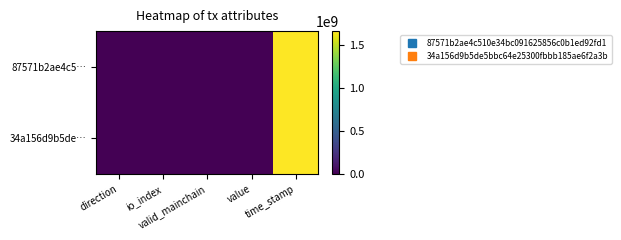

Count the number of categories in the chart.

5